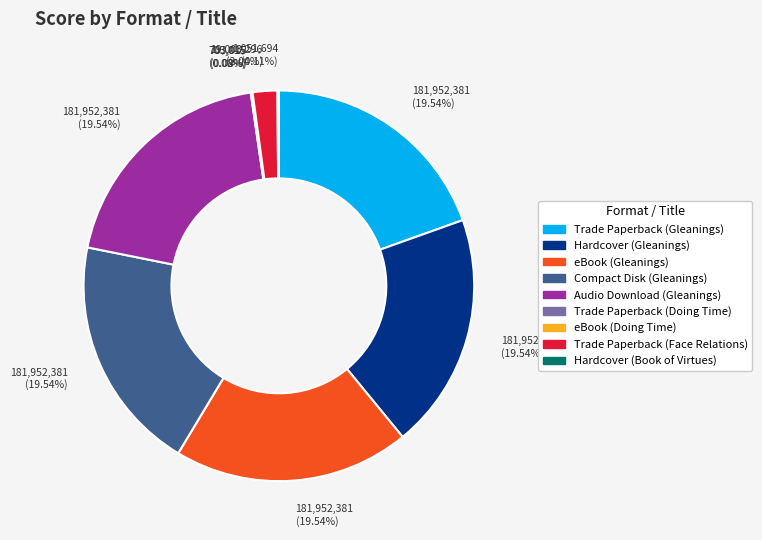

What is the total percentage of Hardcover (Gleanings) and Trade Paperback (Gleanings)?

39.1%